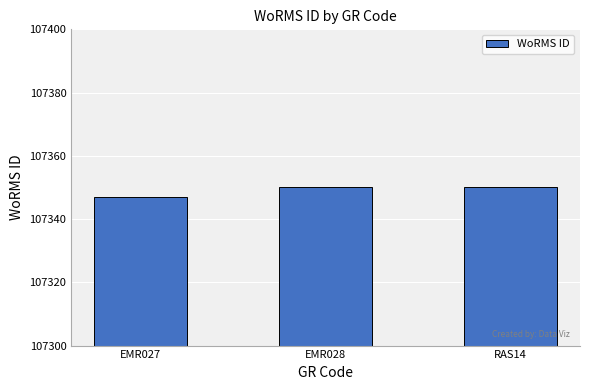

What is the sum of the values at EMR028 and RAS14?

214700